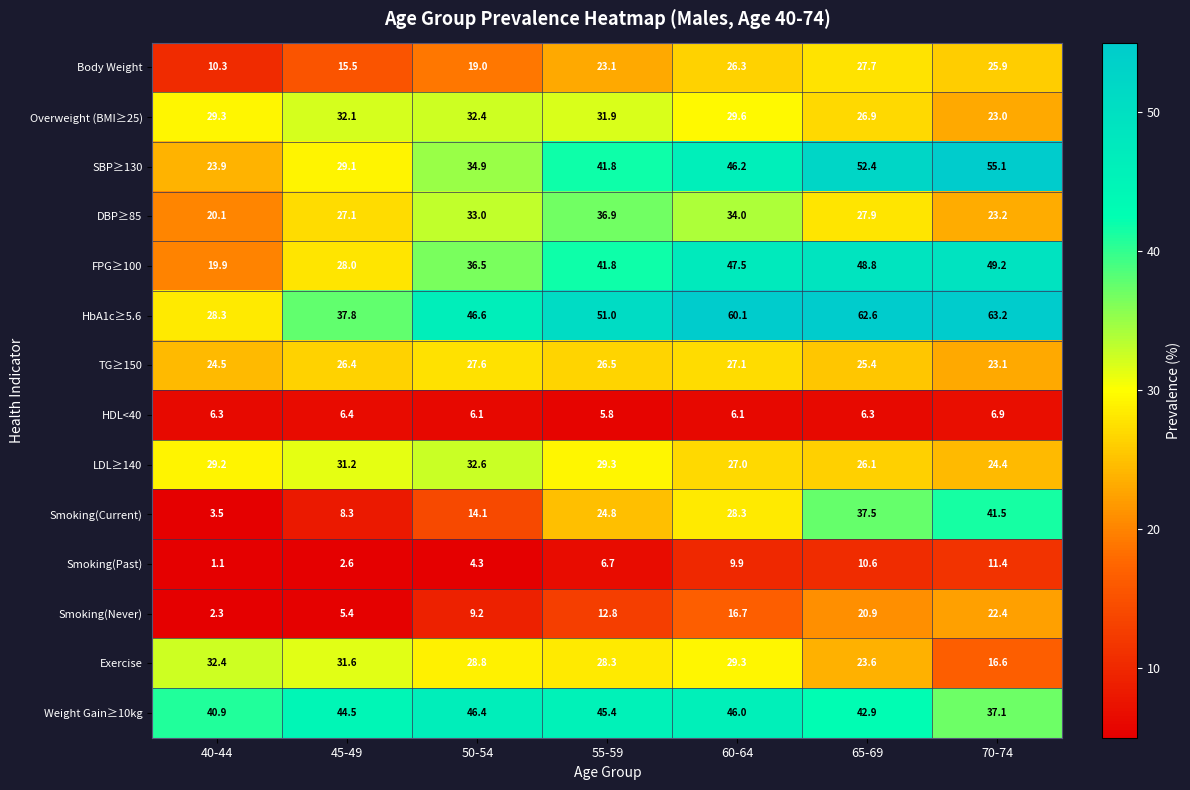

True or false: Weight Gain≥10kg has a value of 46.0 at 60-64.

True